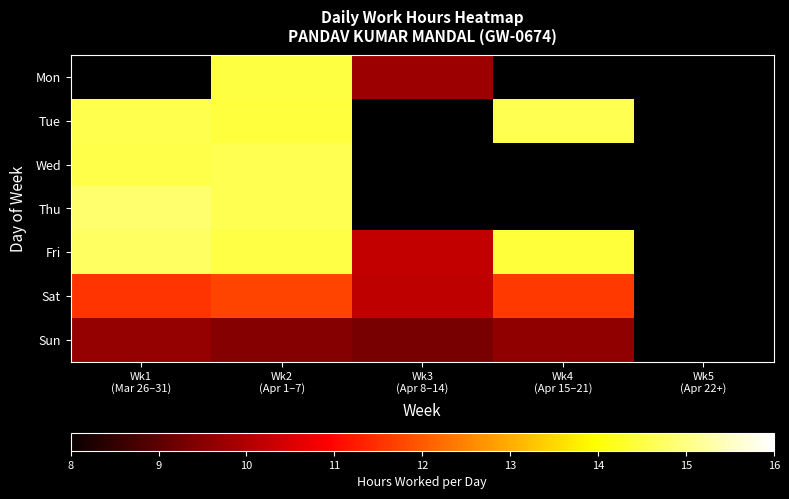

Rank the series at Wk5 (Apr 22+) from highest to lowest value.

Mon, Tue, Wed, Thu, Fri, Sat, Sun